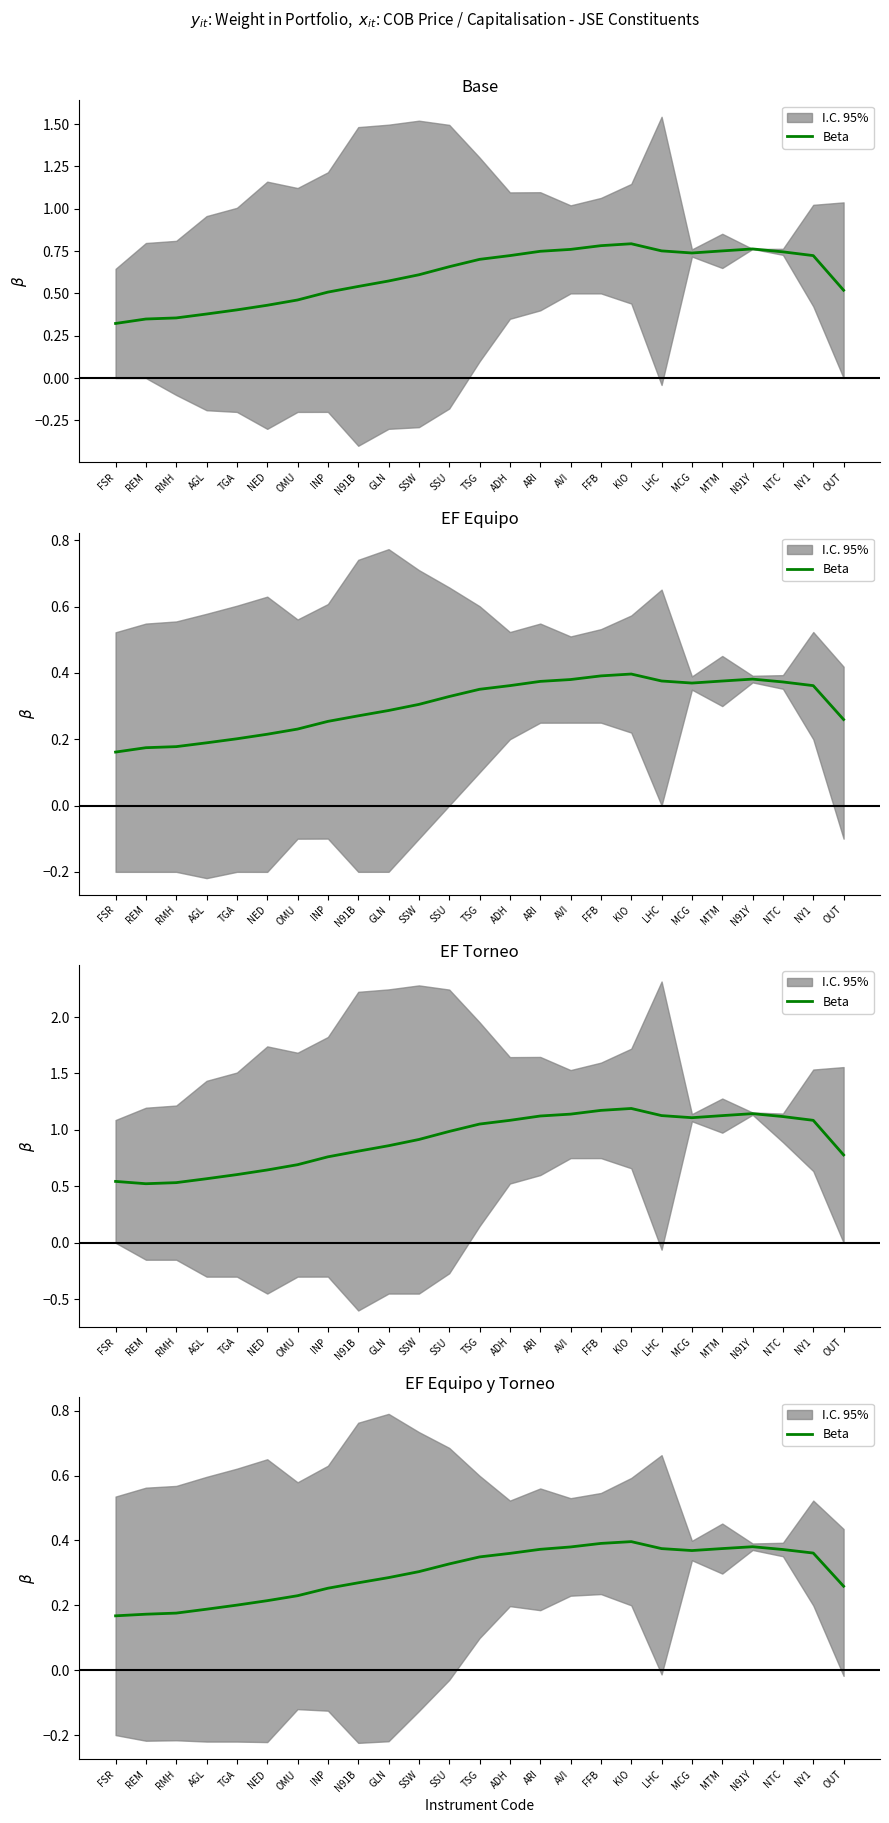

What is the average value?

0.3